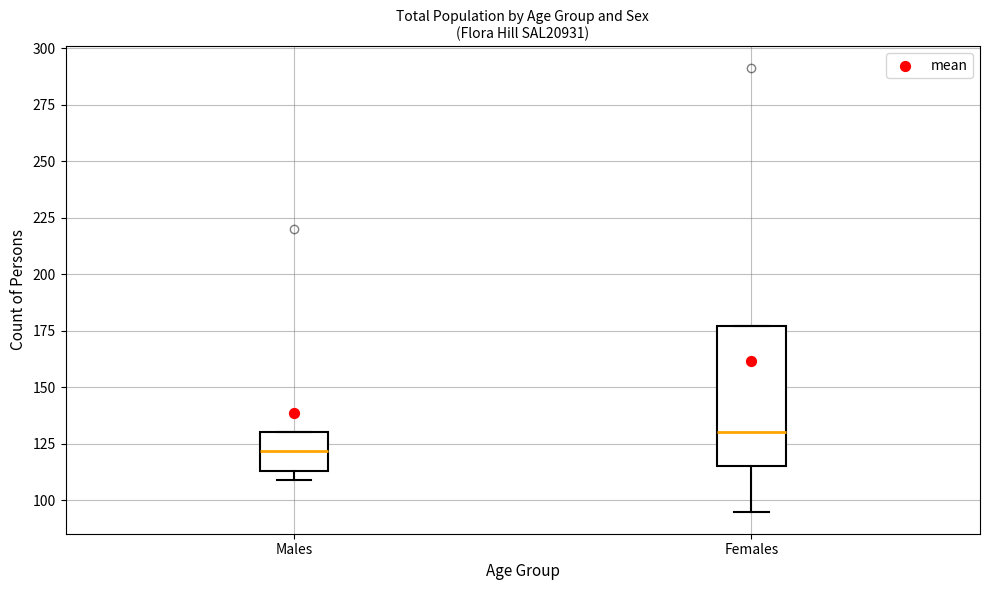

Which box's median line is the lowest?

Males